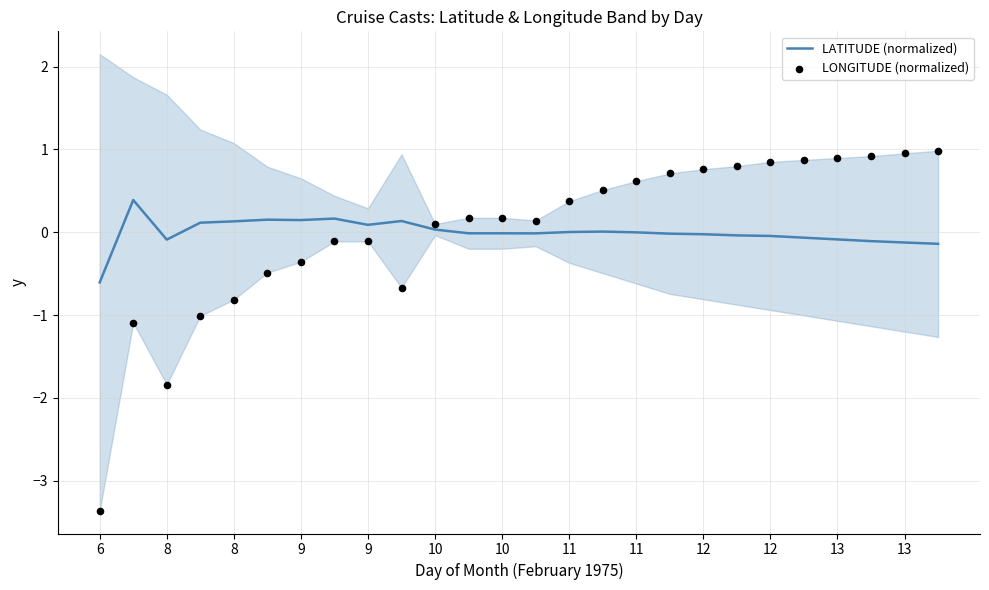

At which category is the sum across all series the highest?

25